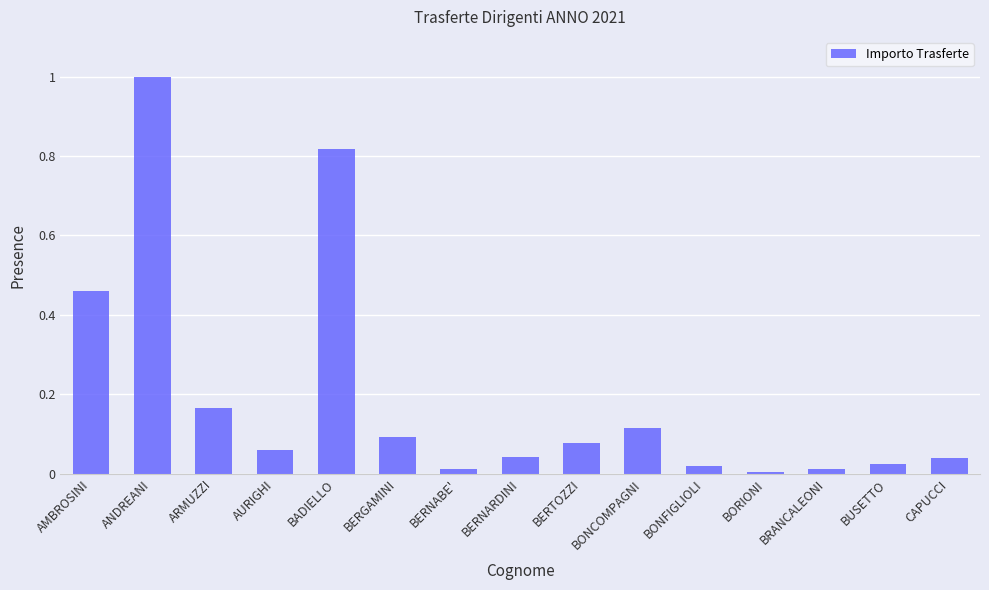

At which category does the chart reach its peak across all series?

ANDREANI